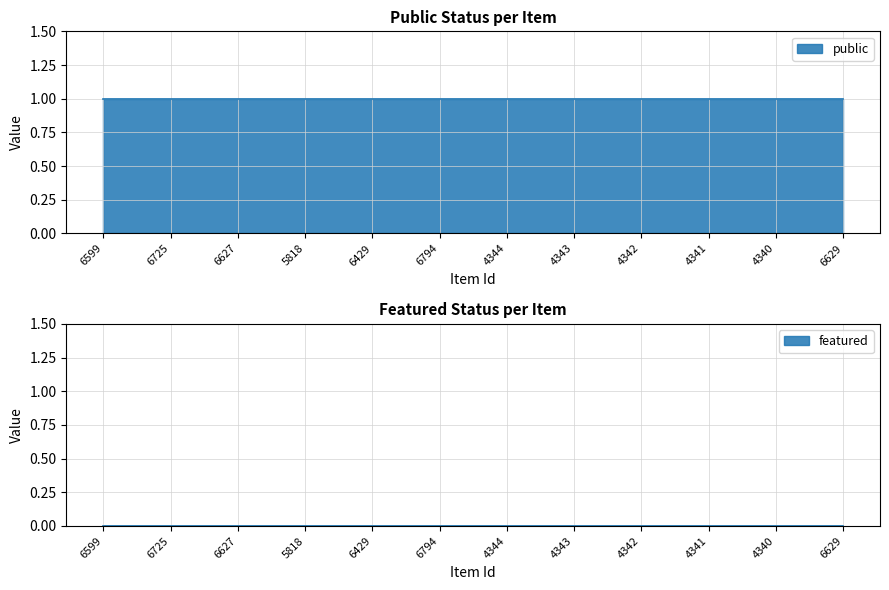

True or false: public has a value of 1 at 6629.

True